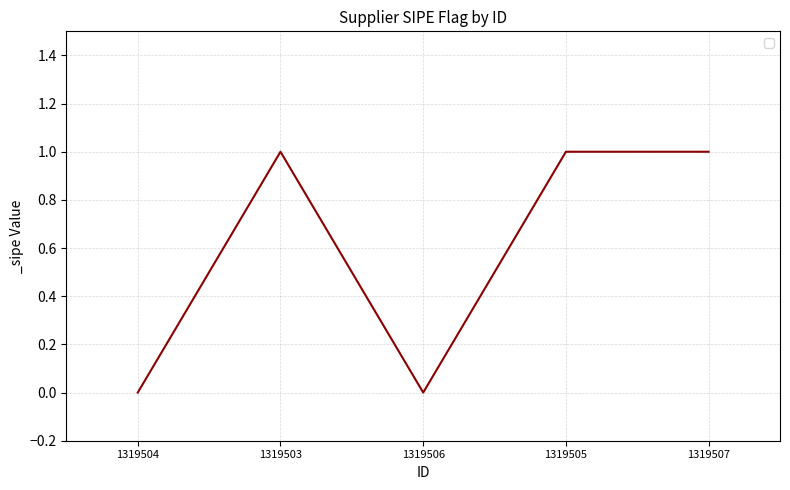

Where is the first local maximum?

1319503